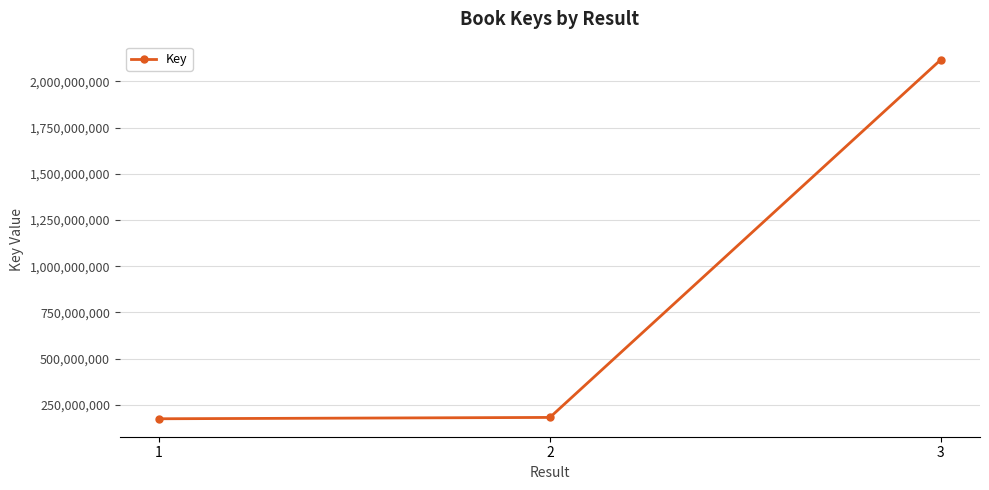

What is the ratio of the value at 1 to the value at 2?

1.0